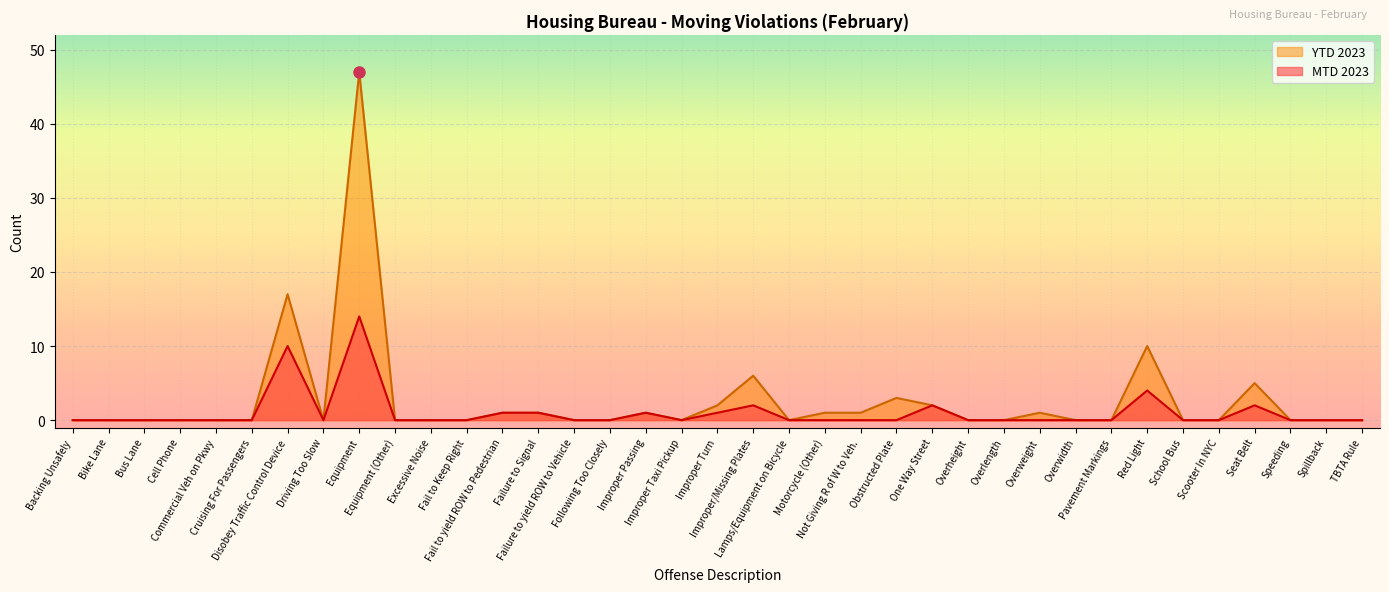

At which label does YTD 2023 reach its peak?

Equipment